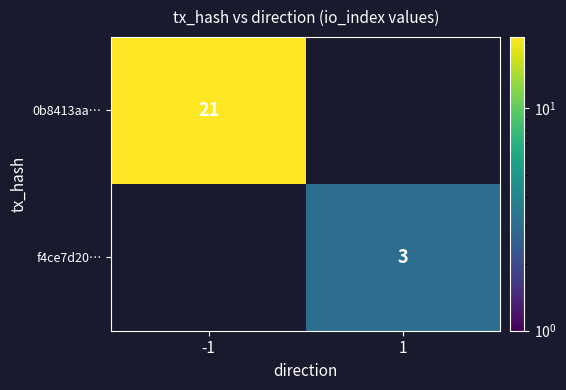

Which category has the lowest value across all series?

1